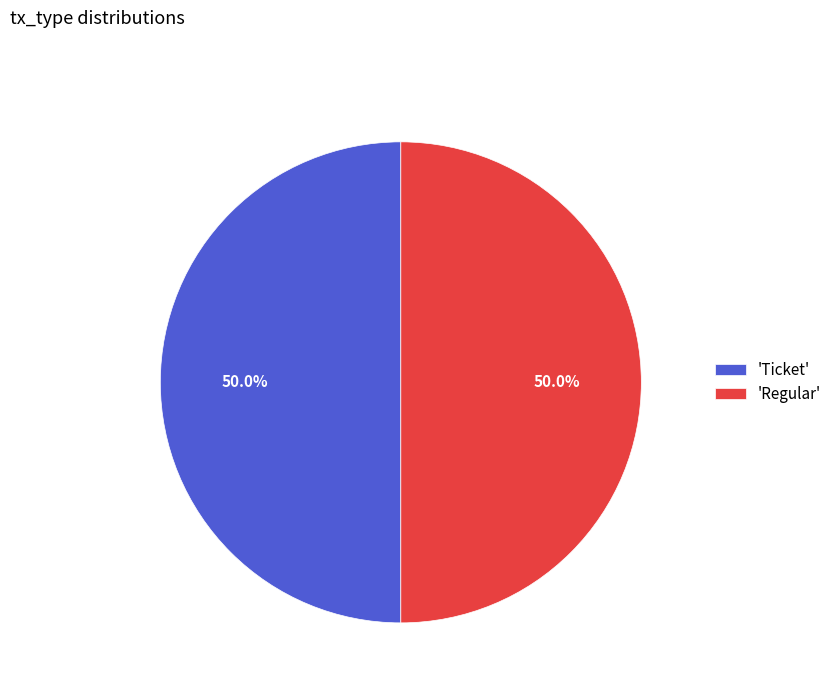

To the nearest percent, what is the difference between the largest and smallest slice percentages?

0%